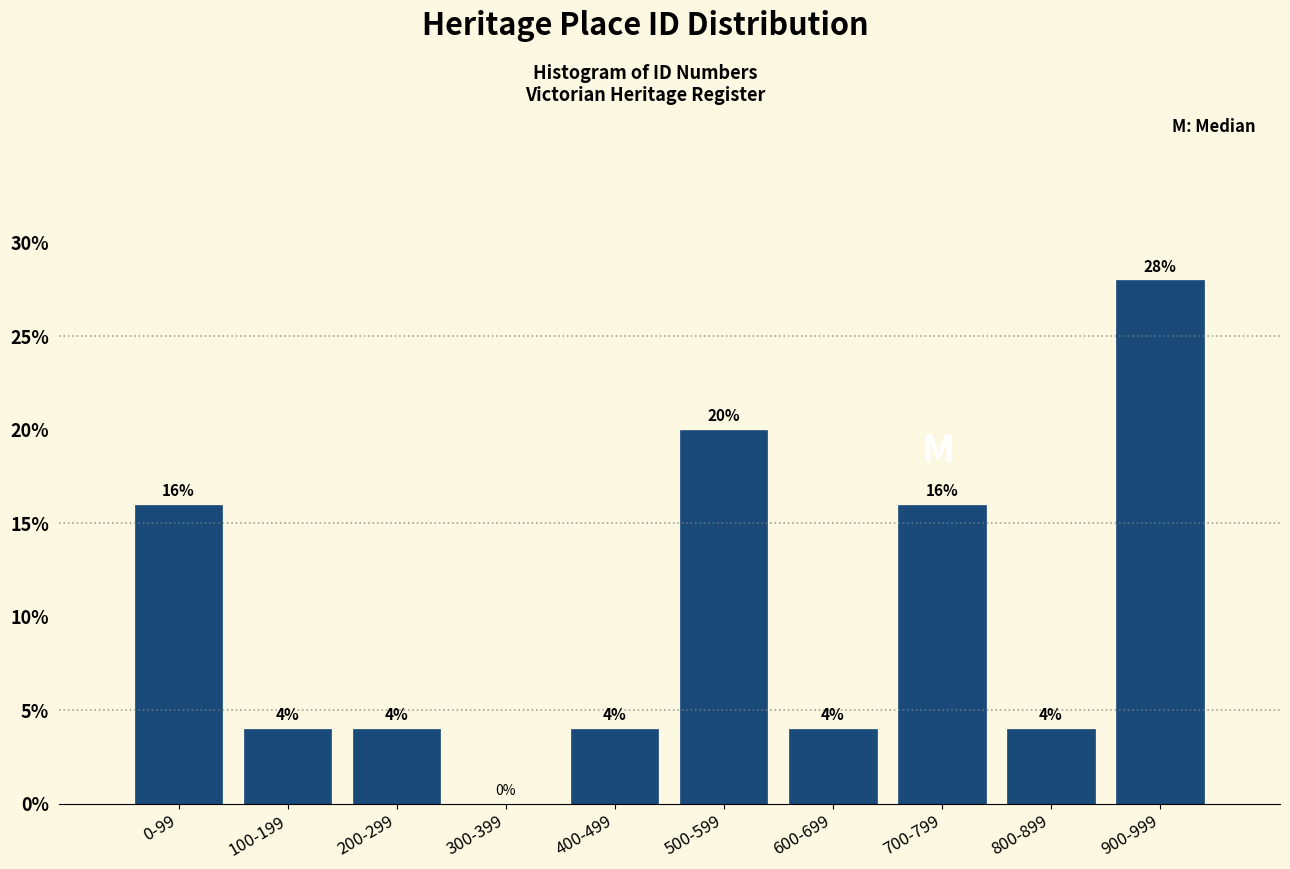

Reading left to right, transcribe all the data shown in this chart.

0-99=16.0	100-199=4.0	200-299=4.0	300-399=0.0	400-499=4.0	500-599=20.0	600-699=4.0	700-799=16.0	800-899=4.0	900-999=28.0